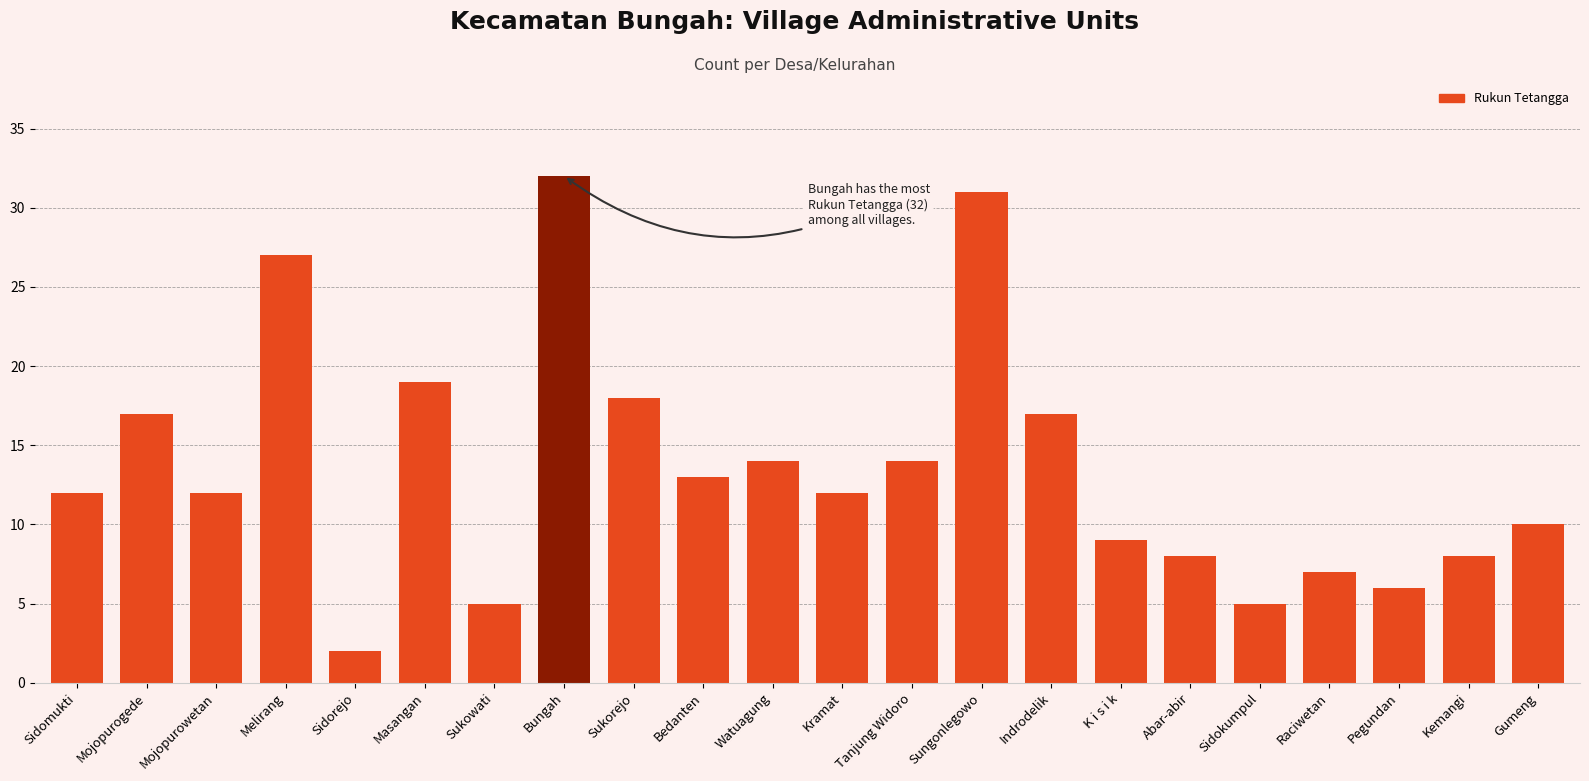

Which has a higher value, Watuagung or Masangan?

Masangan